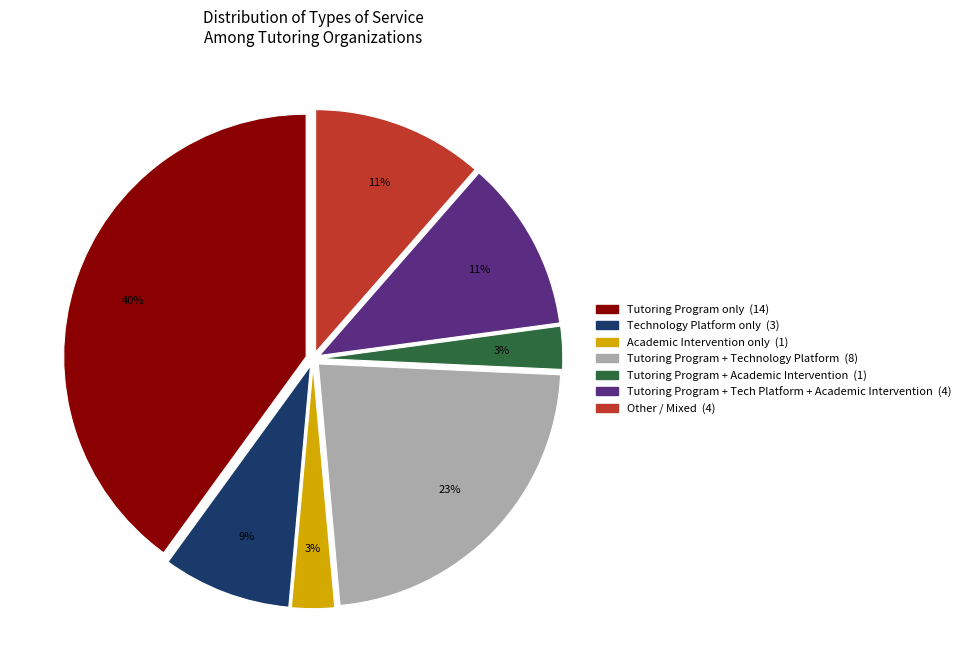

Does any single category account for the majority?

No